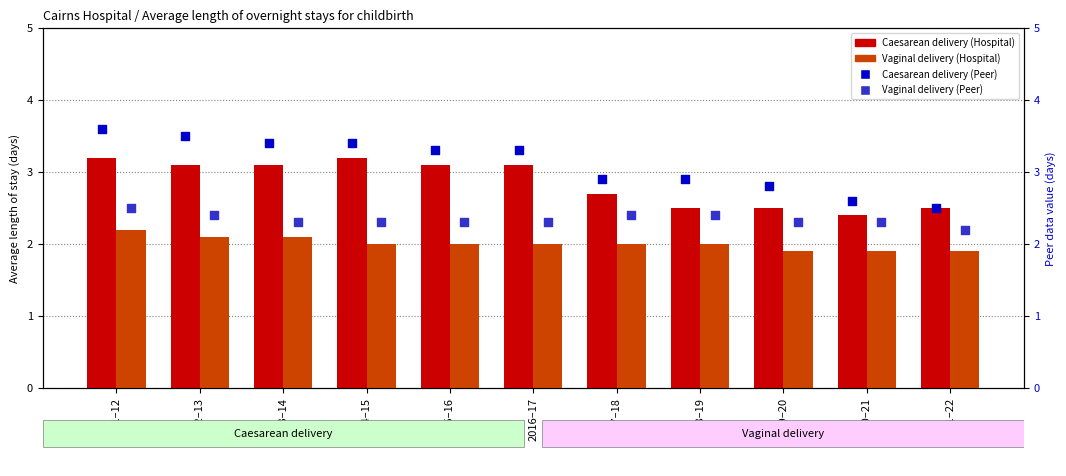

Is the value of Caesarean delivery (Peer) at 2012–13 greater than the value of Vaginal delivery (Hospital) at 2016–17?

Yes